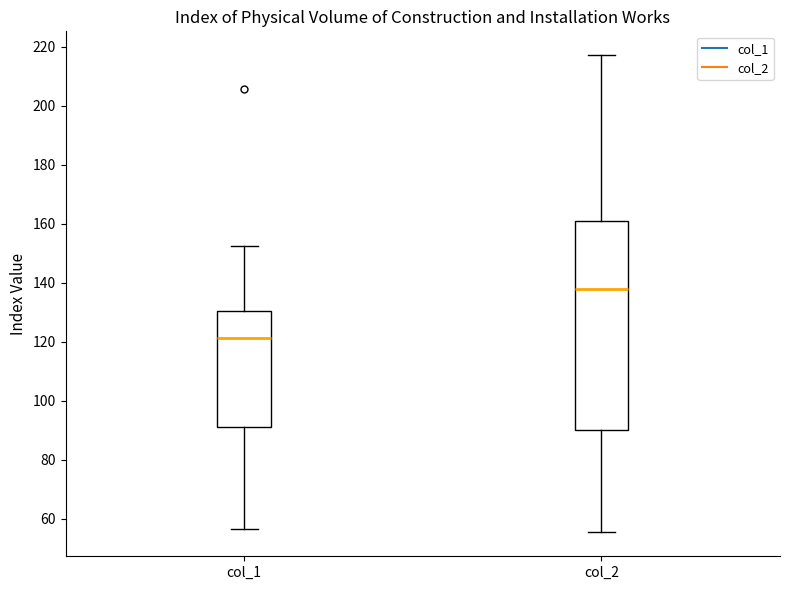

Comparing the boxes themselves (not the whiskers), which one is the tallest?

col_2